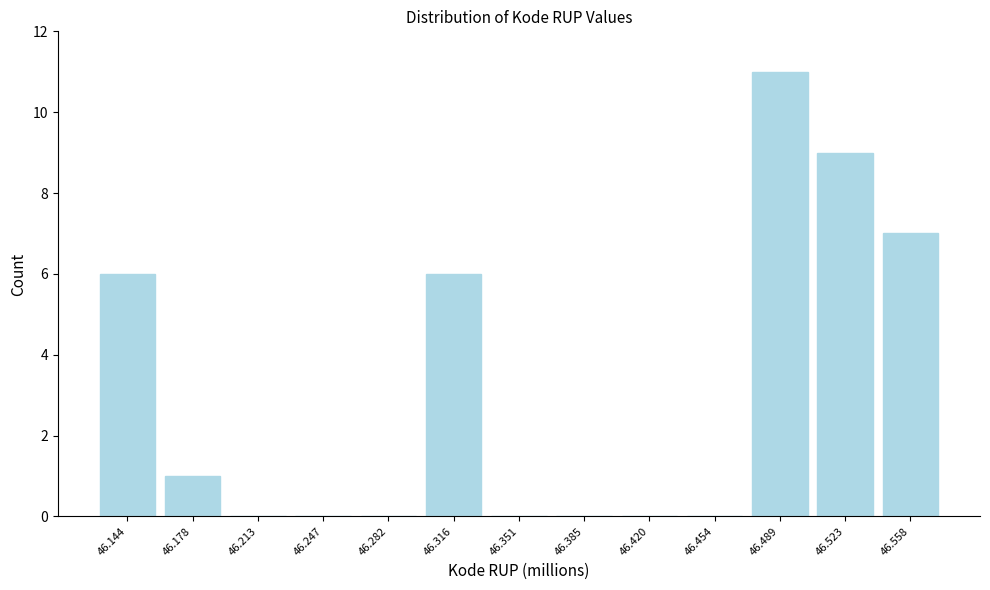

Reading left to right, extract all data points from this chart.

46.144=6	46.178=1	46.213=0	46.247=0	46.282=0	46.316=6	46.351=0	46.385=0	46.420=0	46.454=0	46.489=11	46.523=9	46.558=7